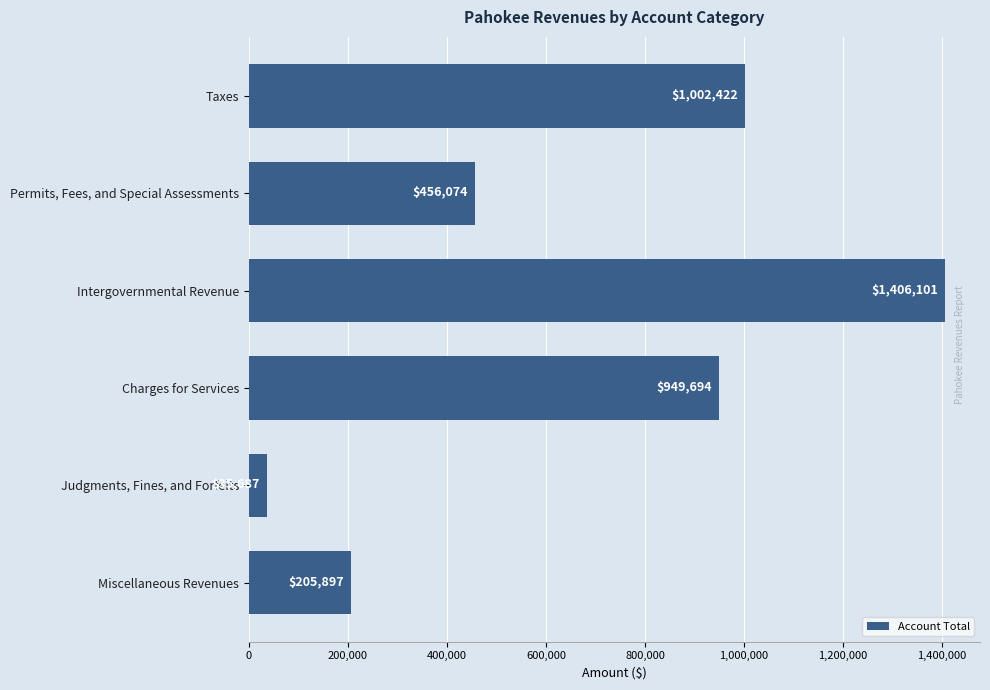

What is the value of the 2nd bar from the top?

456074